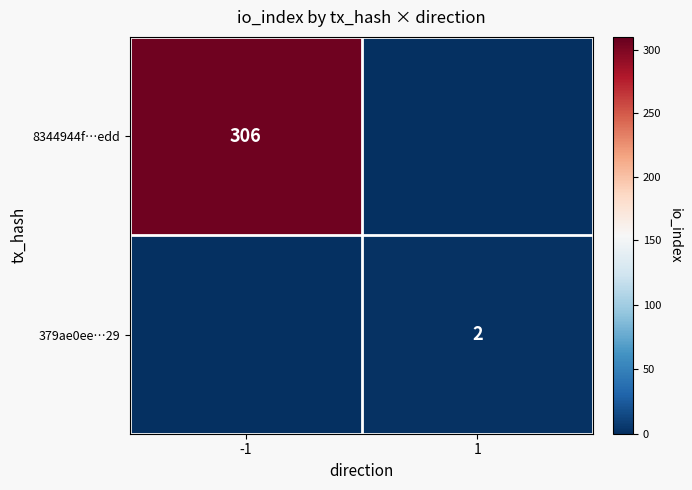

Is it true that 8344944f…edd equals 306 at -1?

True